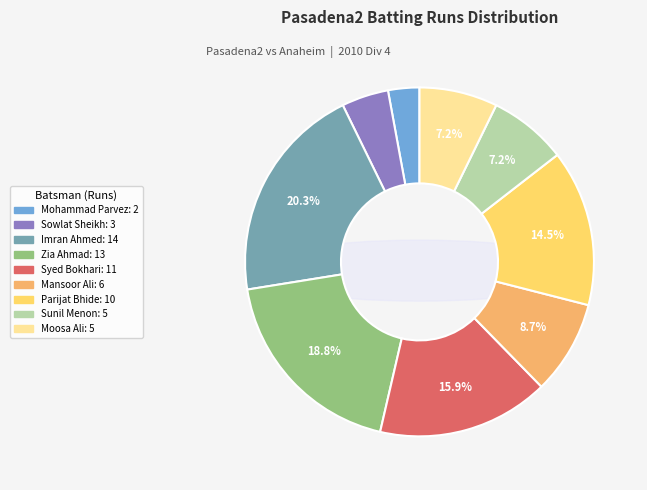

To the nearest percent, what is the difference between the Parijat Bhide and Sowlat Sheikh slice percentages?

10%